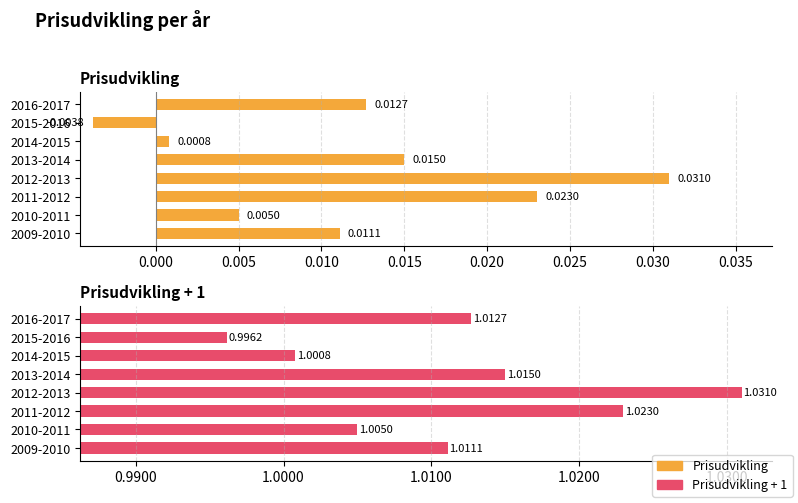

How many data points in Prisudvikling + 1 are less than 1?

1